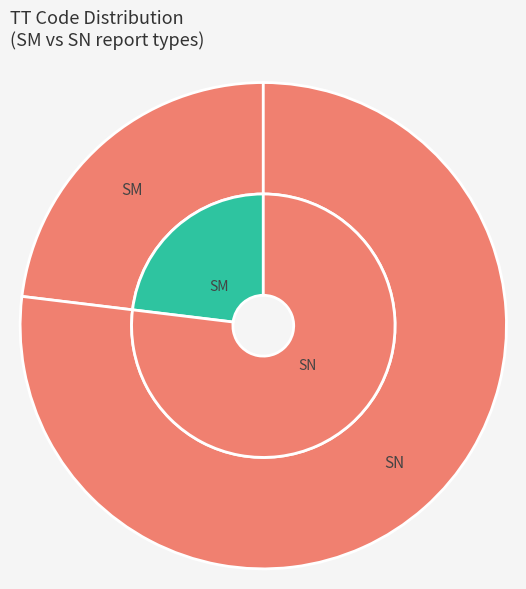

True or false: SM accounts for 16% of the total.

False